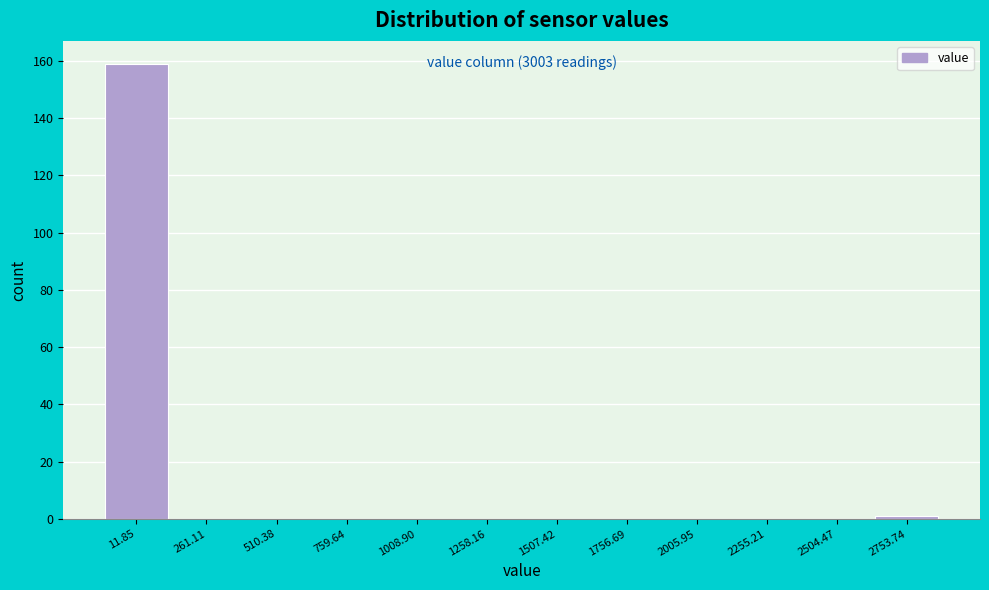

Reading right to left, transcribe all the data shown in this chart.

2753.74=1	2504.47=0	2255.21=0	2005.95=0	1756.69=0	1507.42=0	1258.16=0	1008.90=0	759.64=0	510.38=0	261.11=0	11.85=159